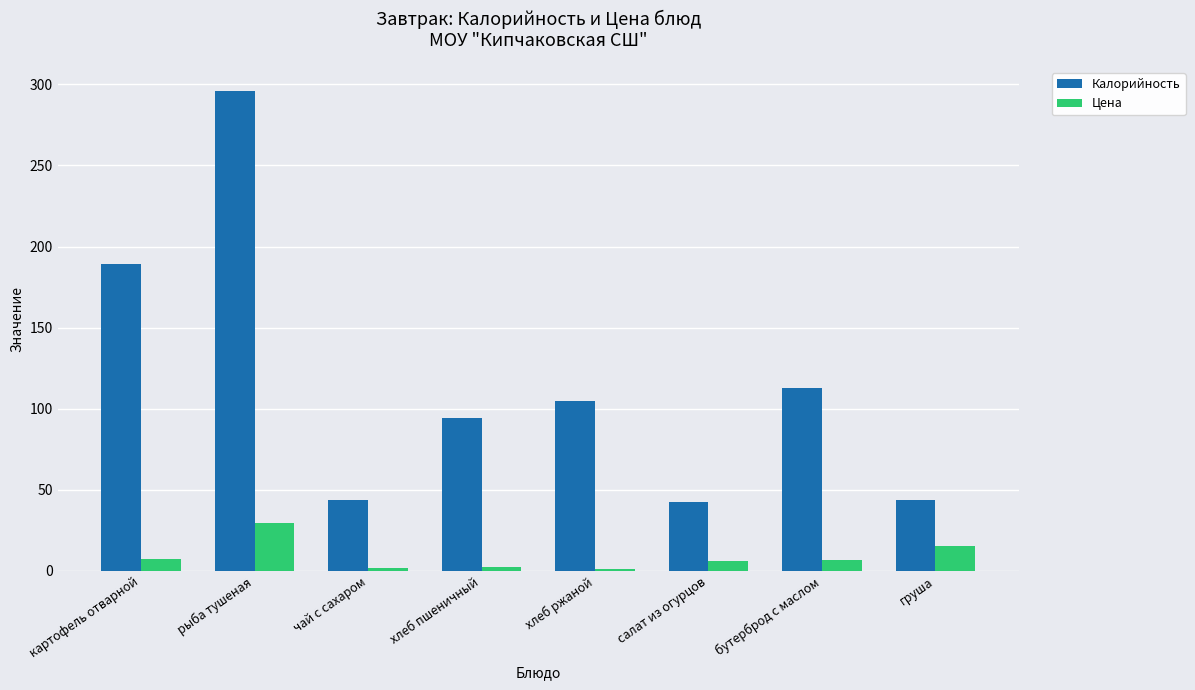

At which category is the sum across all series the highest?

рыба тушеная